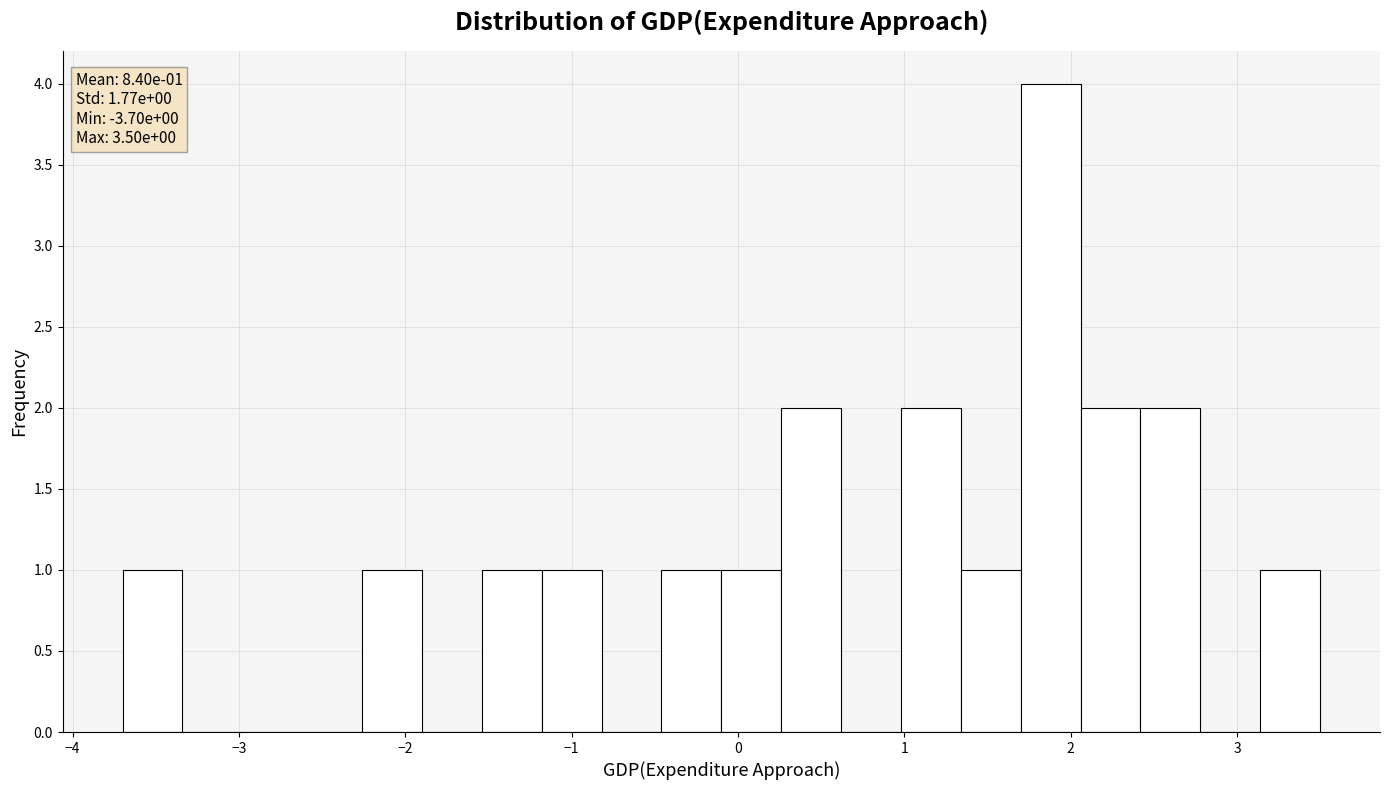

Read against the x-axis, roughly where is the centre of the tallest bar?

1.9